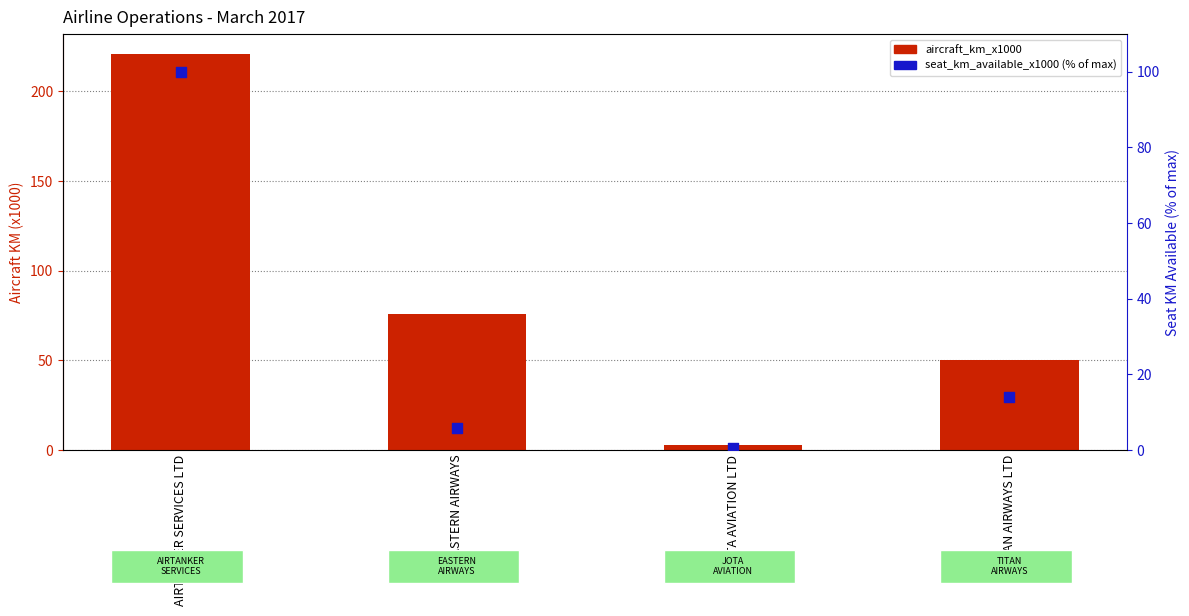

What are all the series names shown in the legend?

aircraft_km_x1000, seat_km_available_x1000 (% of max)